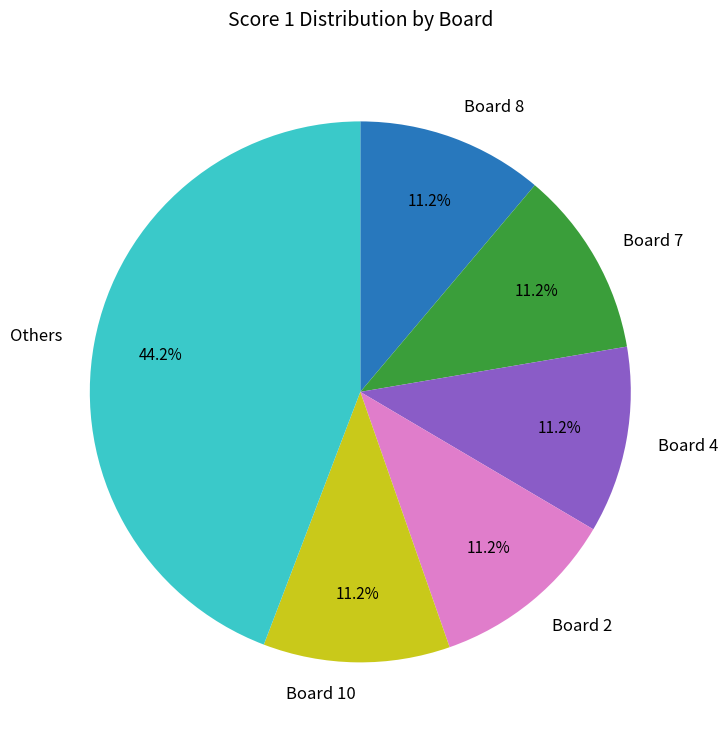

How many segments does this pie chart have?

6